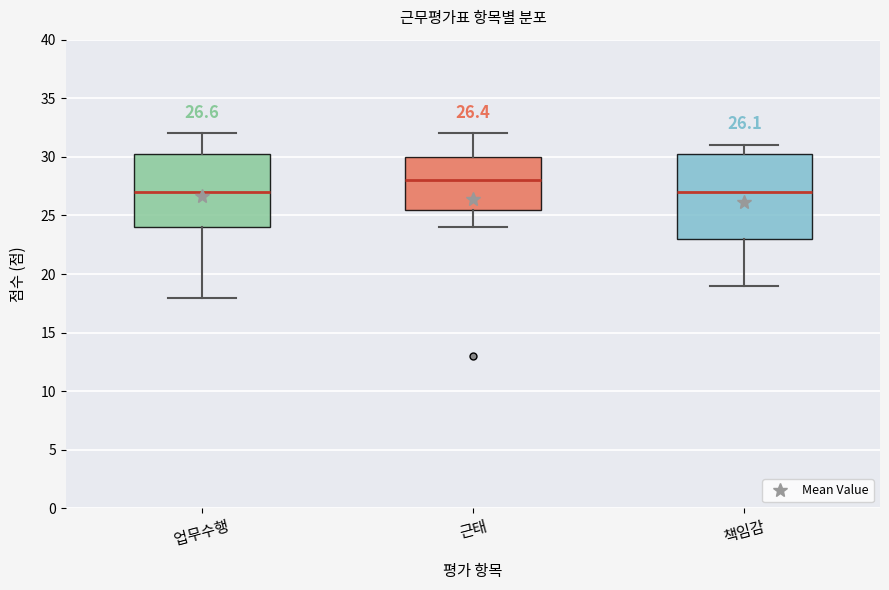

Which box's median line is the highest?

근태